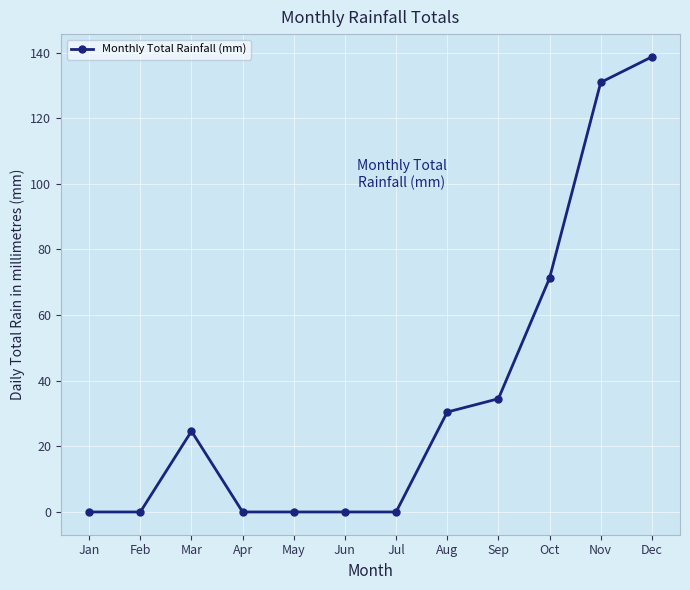

What is the value of the 9th point from the left?

34.5